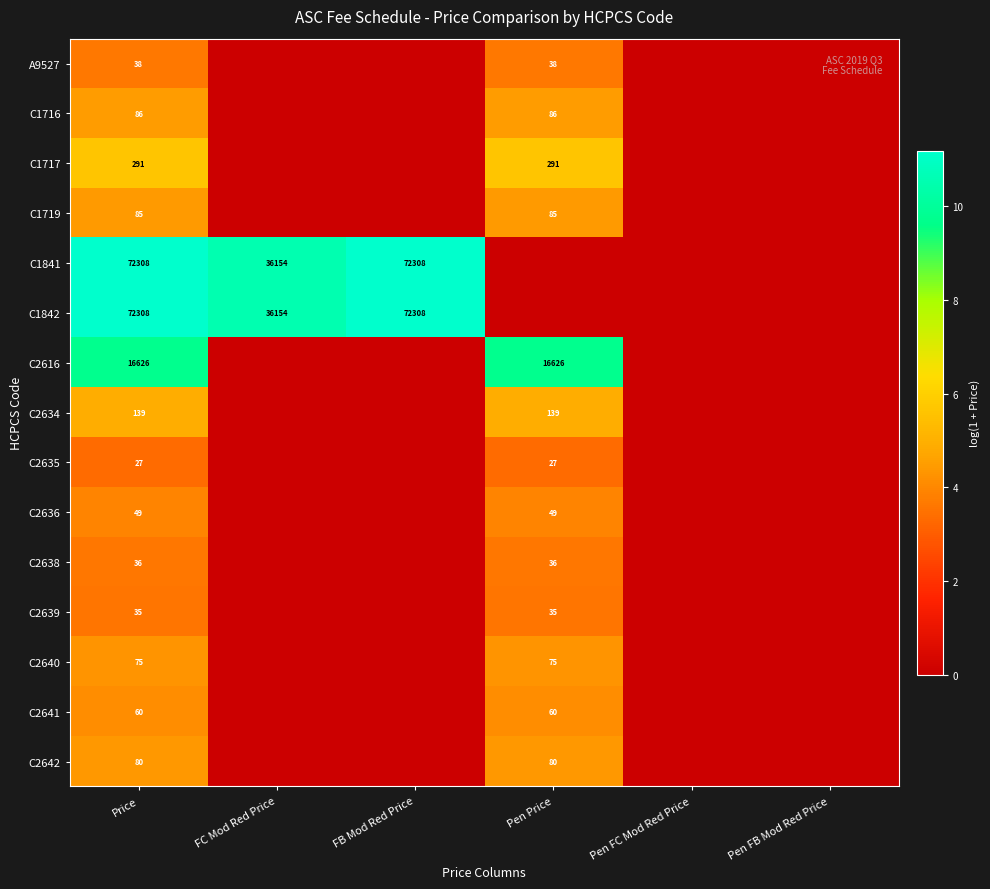

Which label corresponds to the largest value in the chart?

Price